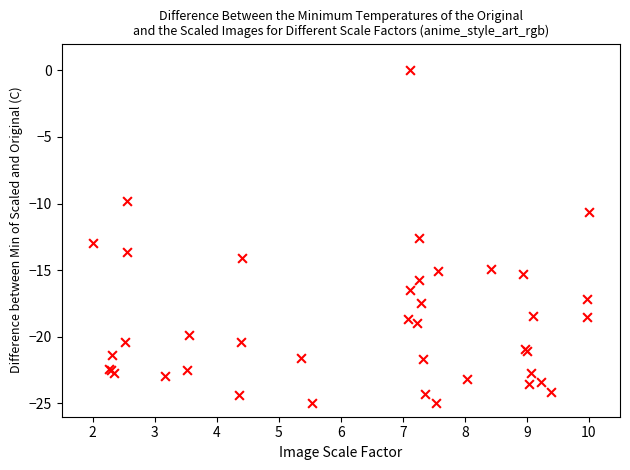

What Y value in the scatter plot is closest to -12?

-12.6